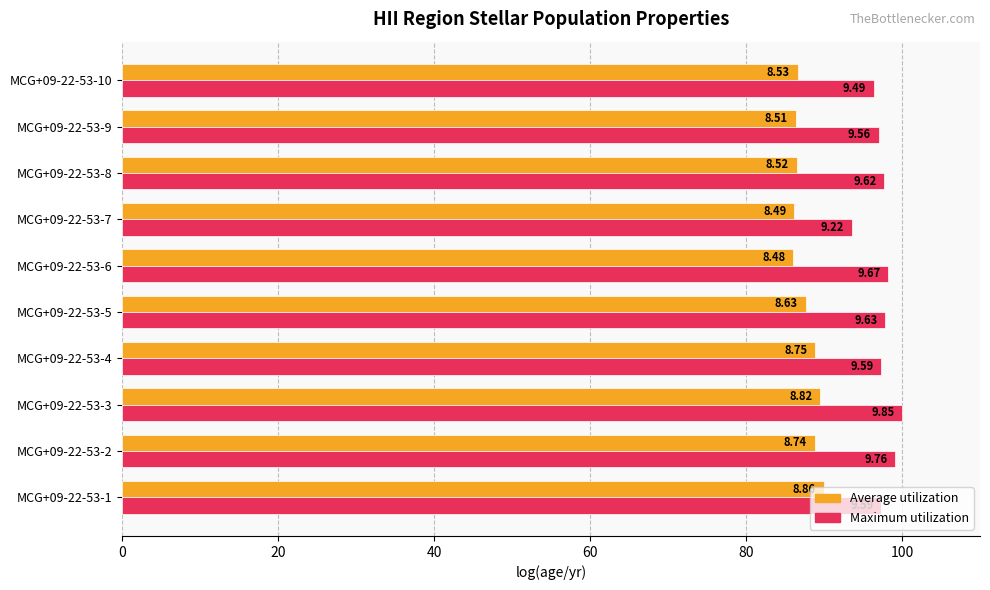

What is the difference between the maximum and second lowest values in the Average utilization series?

3.8